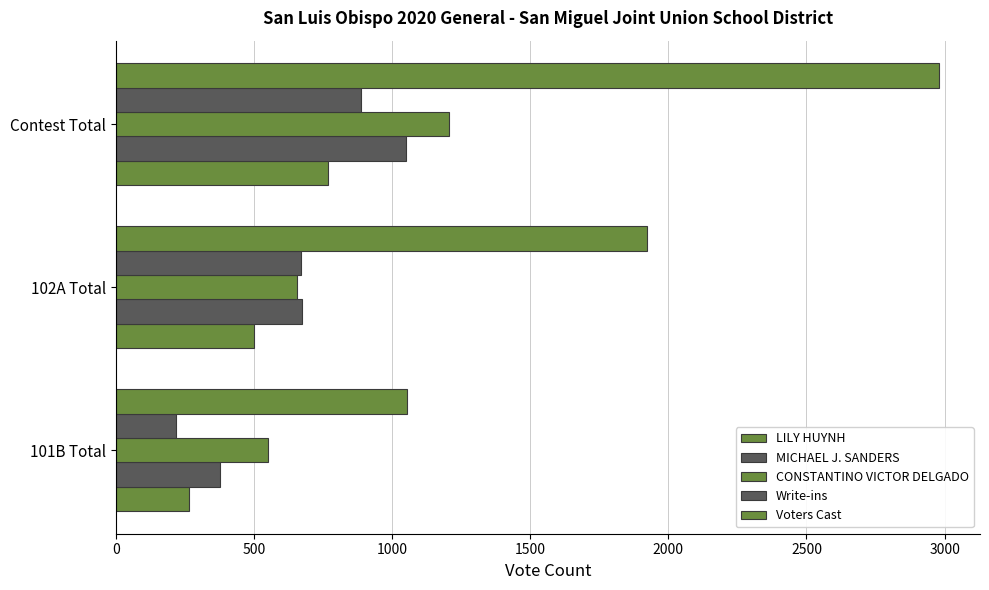

Reading left to right, extract all data points from this chart.

LILY HUYNH: 267	500	767
MICHAEL J. SANDERS: 377	673	1050
CONSTANTINO VICTOR DELGADO: 550	655	1205
Write-ins: 219	670	889
Voters Cast: 1055	1924	2979